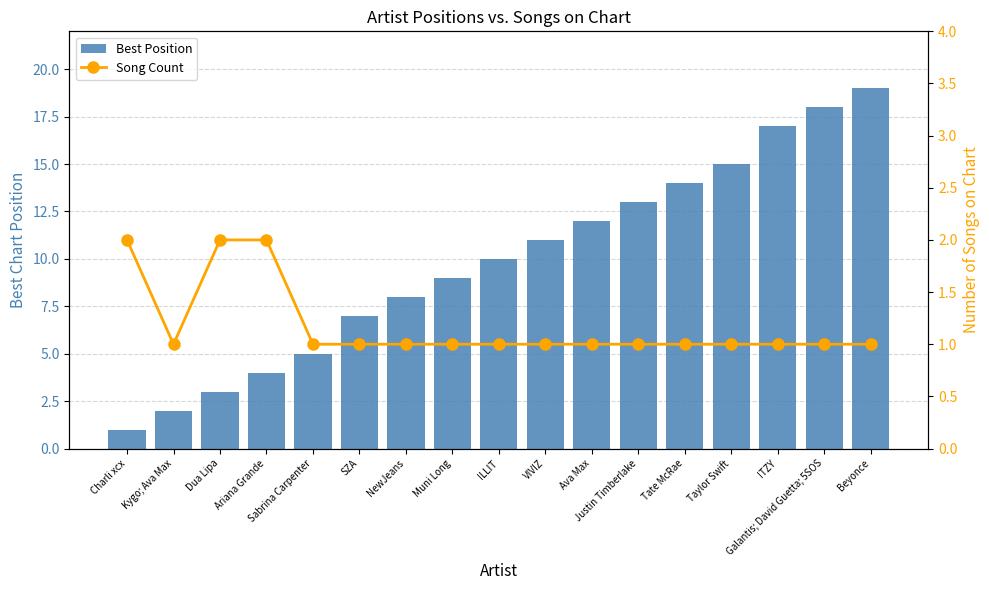

What is the label of the 12th bar from the right?

SZA